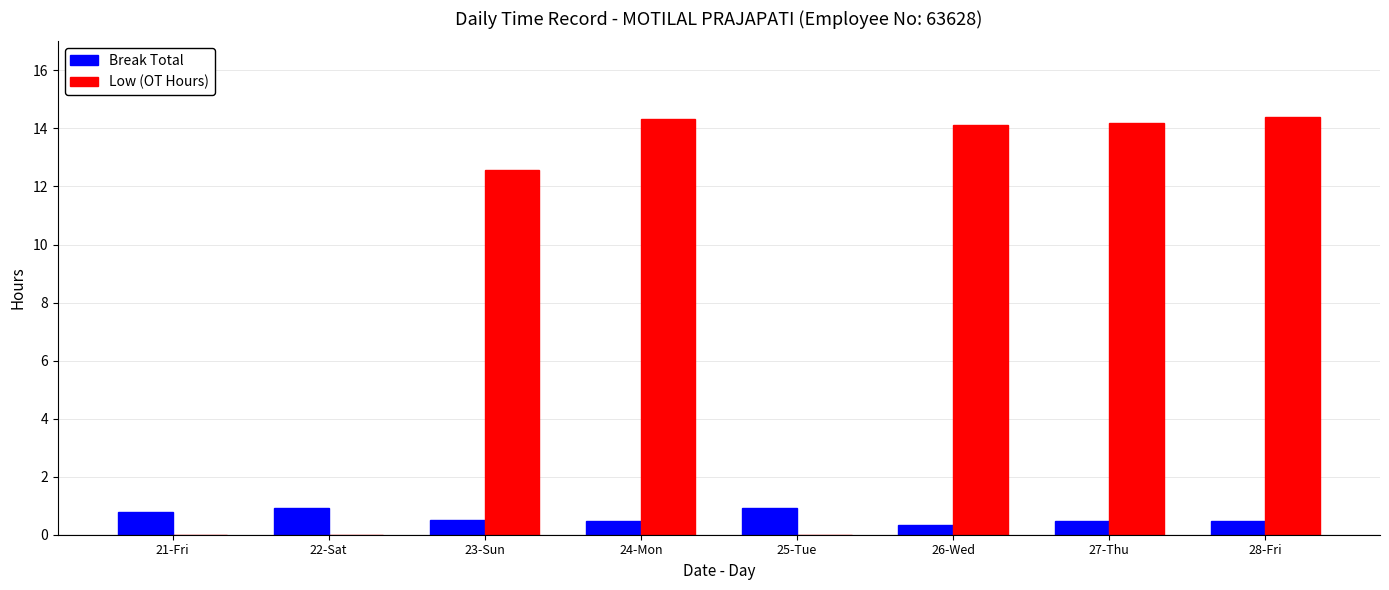

What is the spread (max minus min) of values at 28-Fri?

13.9